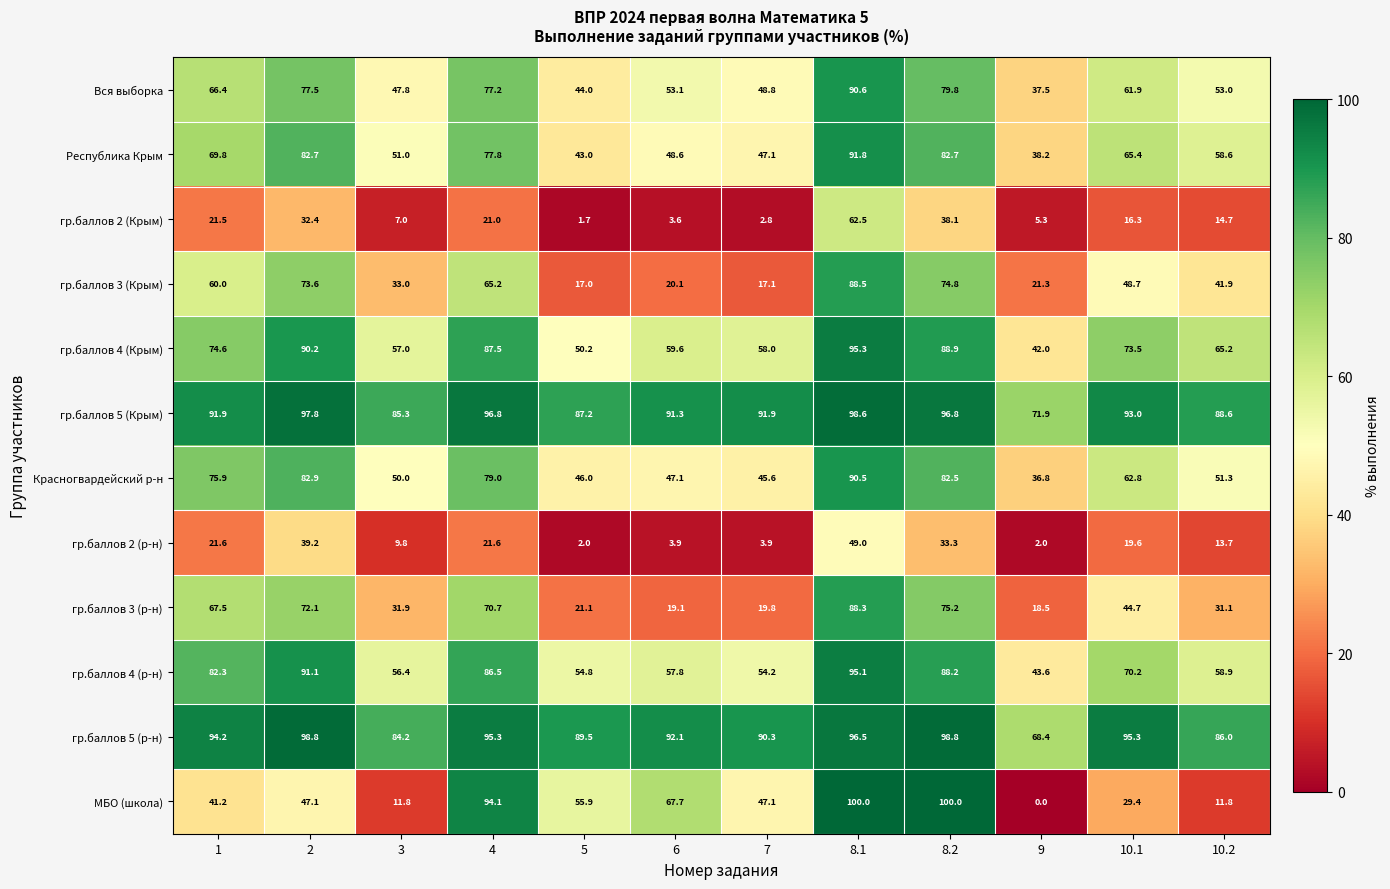

What is the maximum value shown in the chart?

100.0